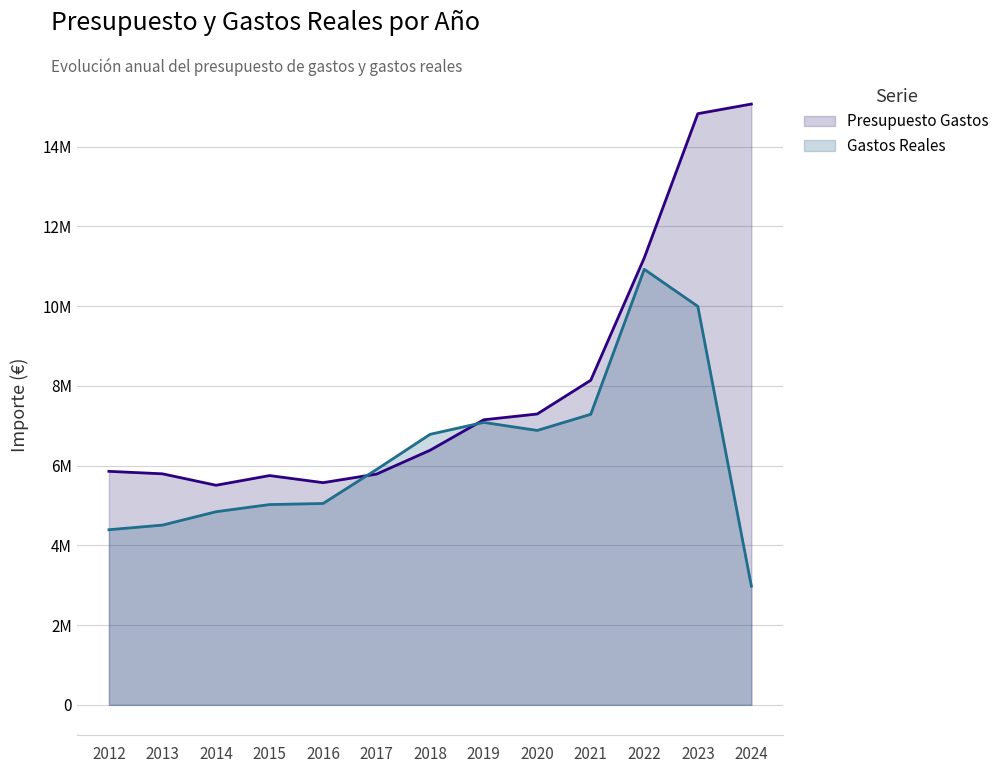

The Presupuesto Gastos series shows 7292780.0 at 2020. True or false?

True